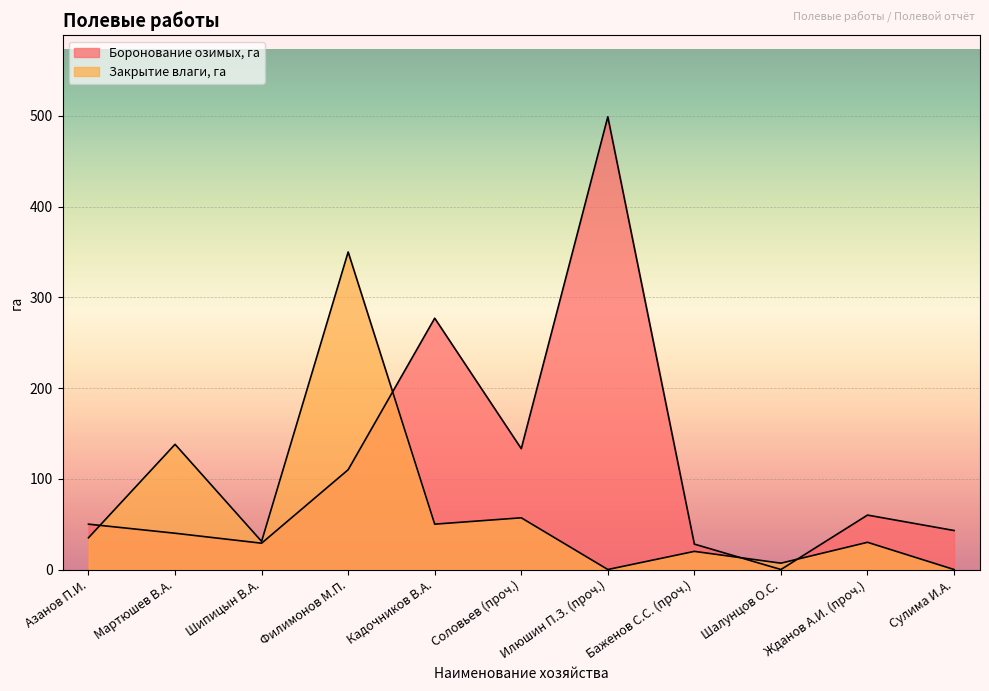

How many data points in Закрытие влаги, га are less than 31?

5